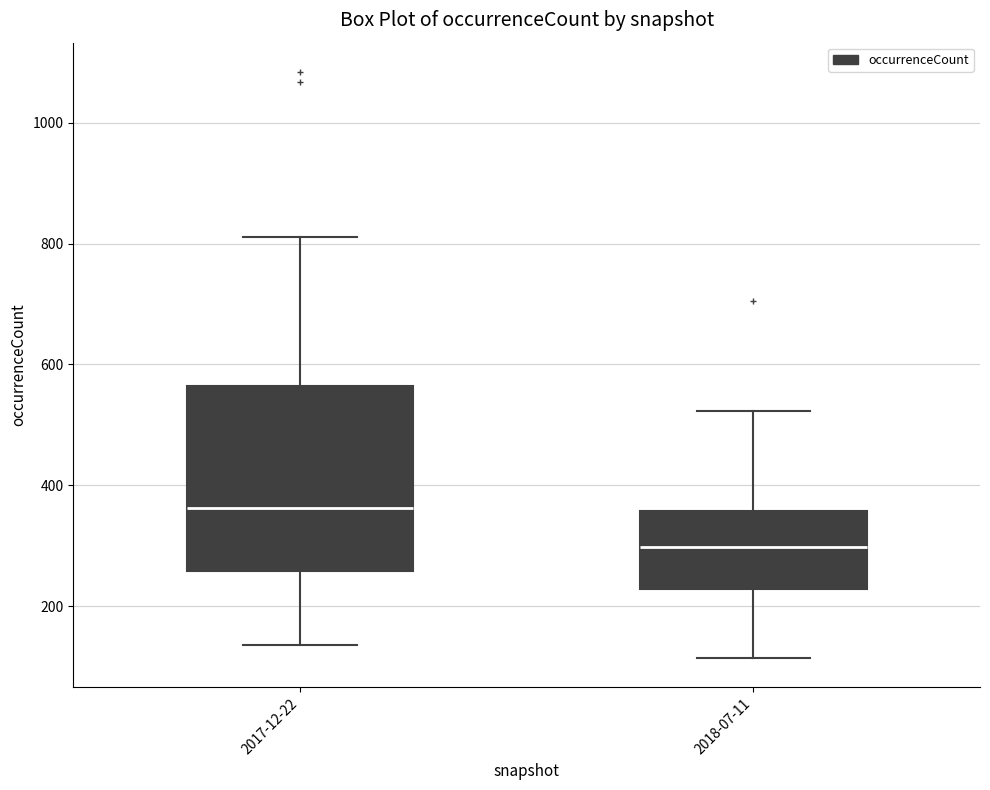

Which box's median line is the lowest?

2018-07-11